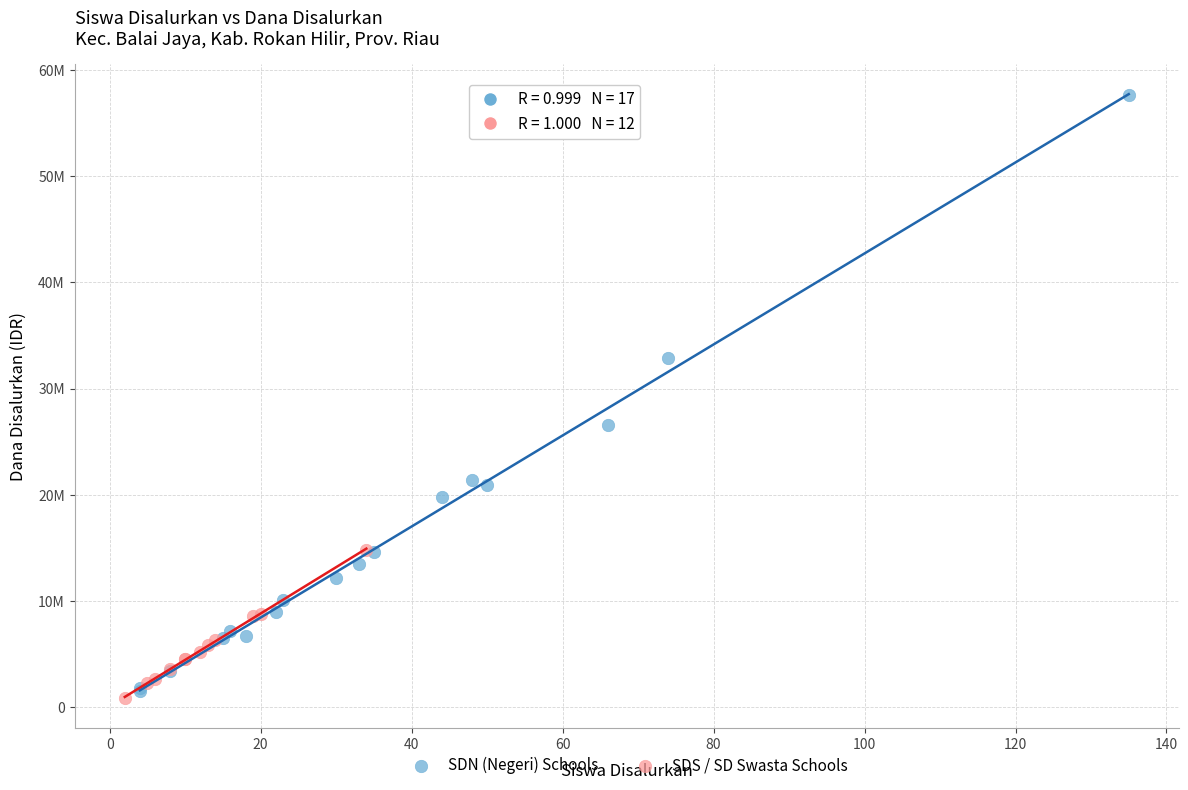

Which series contains the lowest Y value?

SDS / SD Swasta Schools